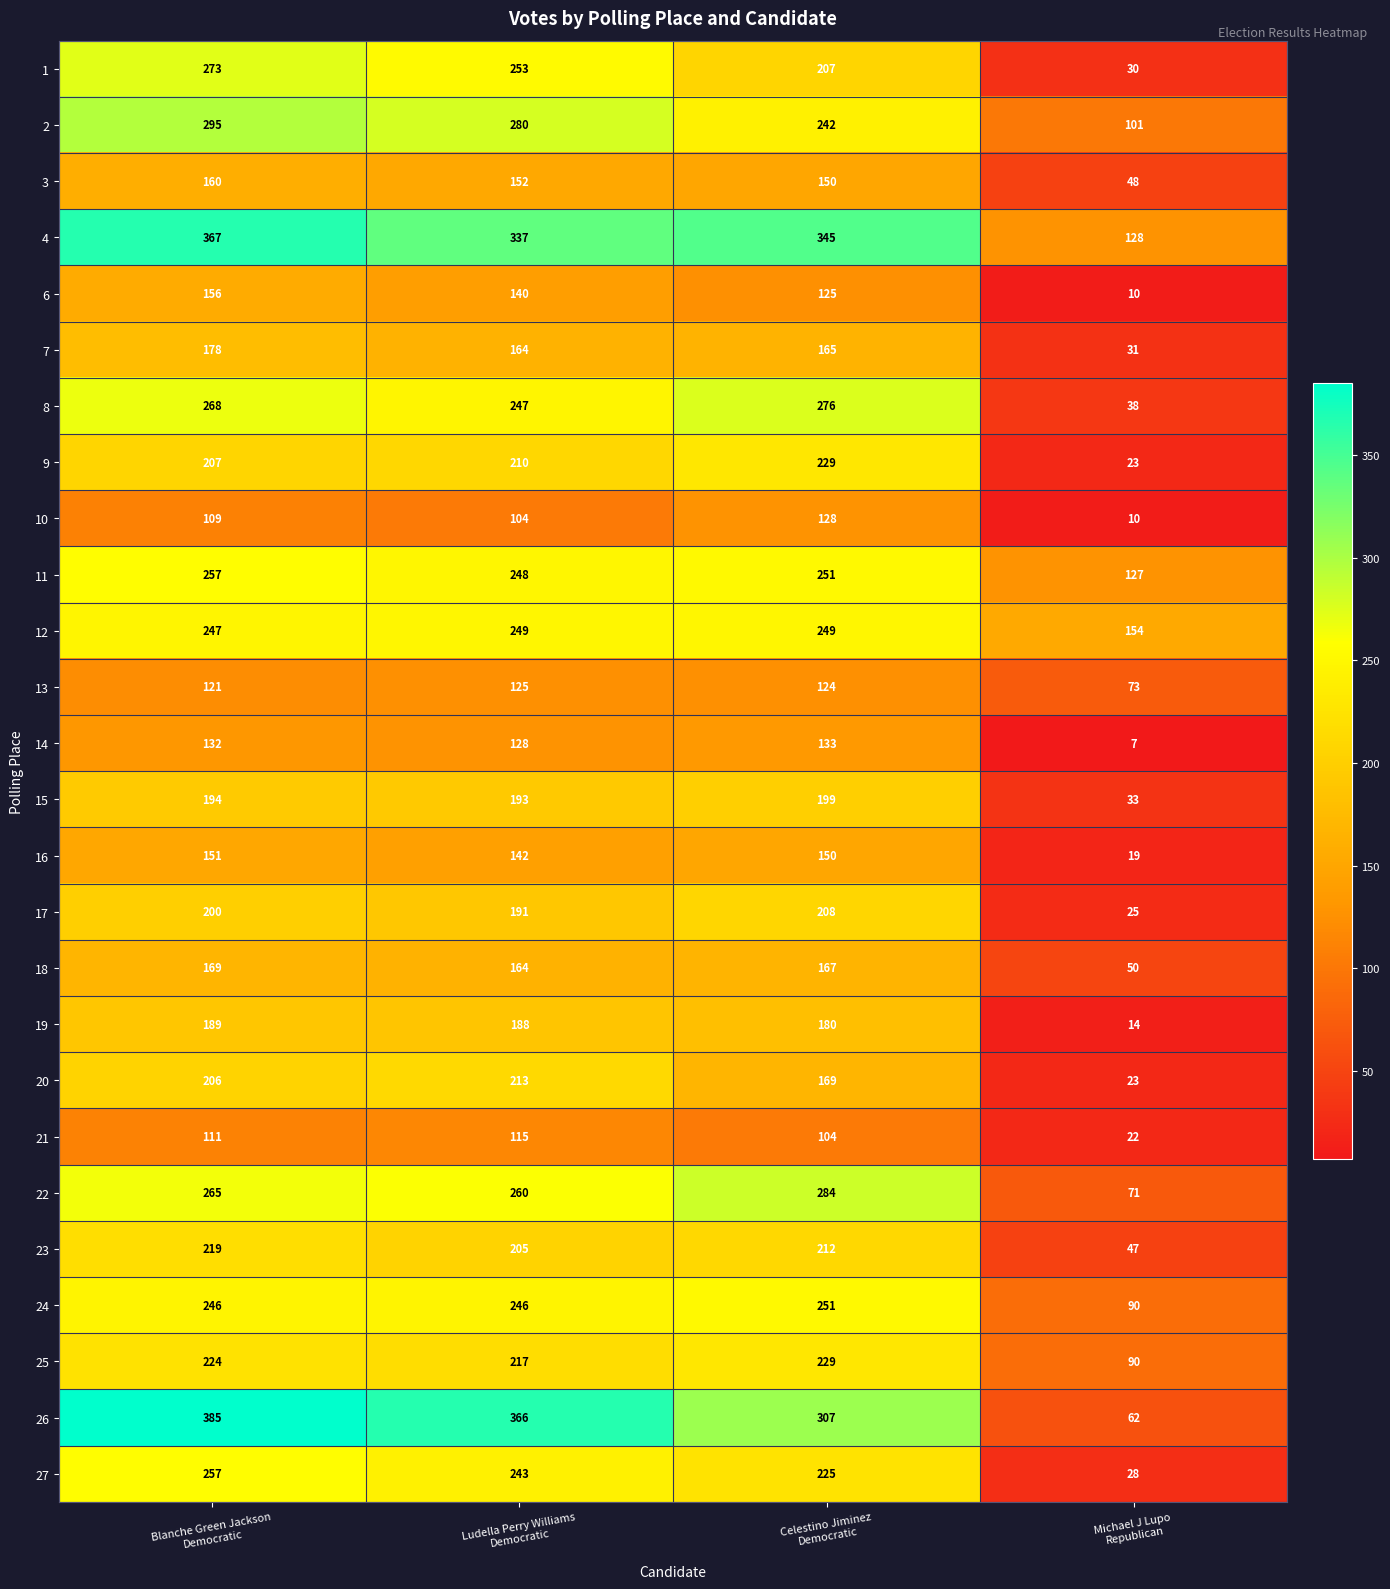

What is the difference between the second highest and second lowest values in the 8 series?

21